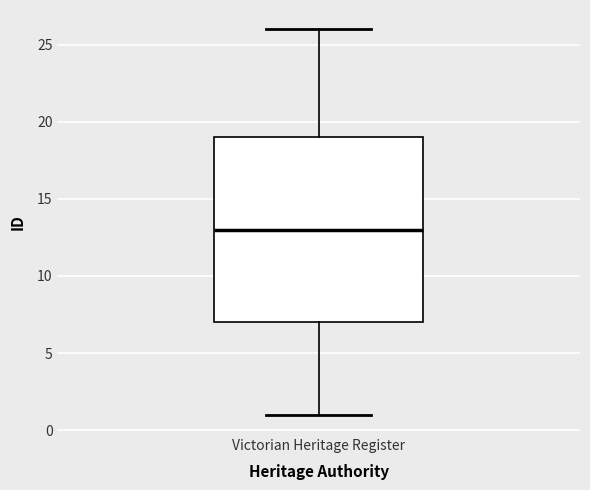

Read this box plot against the y-axis: the position of the median line, the range covered by the box, and the ends of both whiskers. The values are not printed on the chart, so give them approximately, as read against the axis.

median 13, box 7 to 19, whiskers 1 to 26